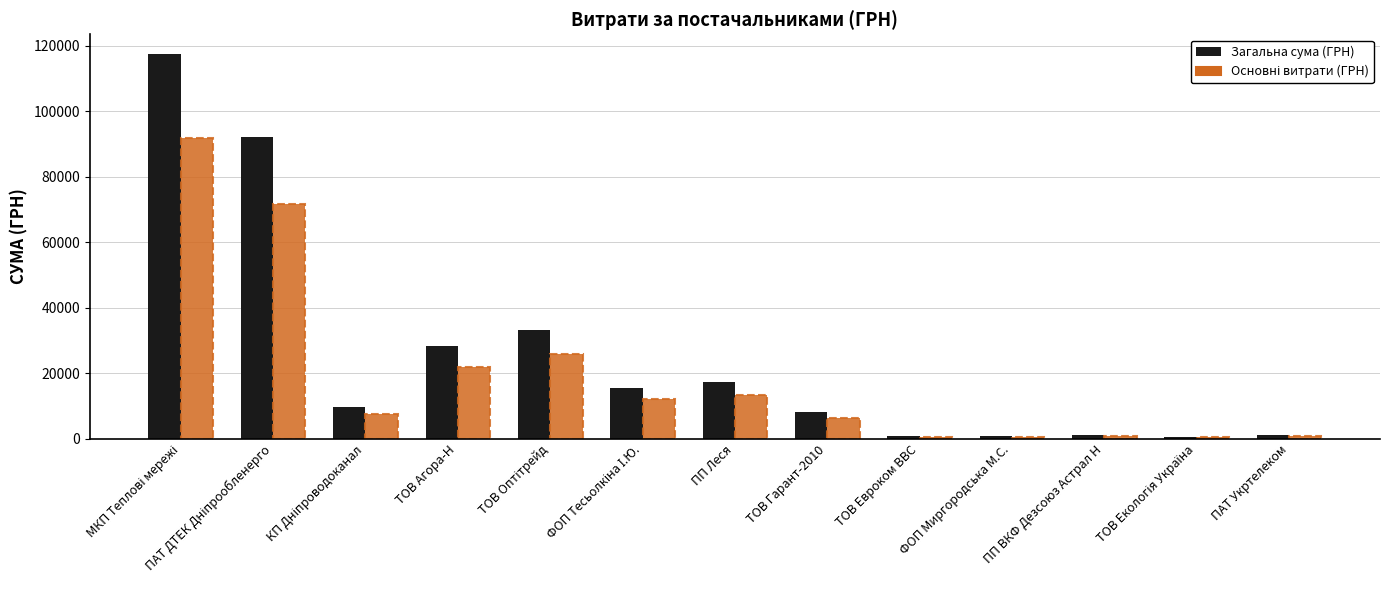

What is the sum of all Загальна сума (ГРН) values?

325308.9